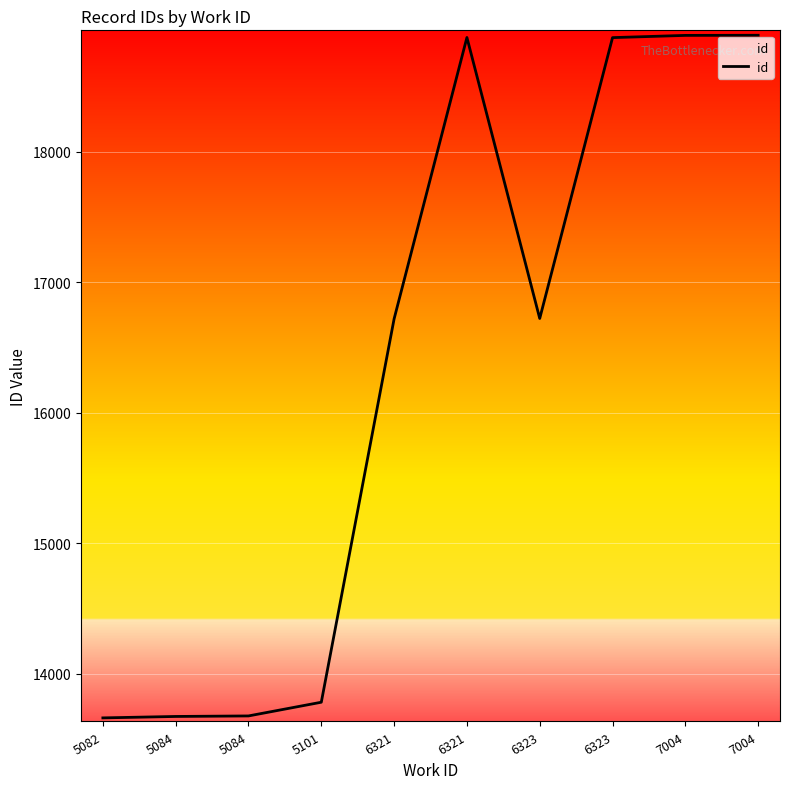

What value does the data have at 6321, to the nearest 50?

16700